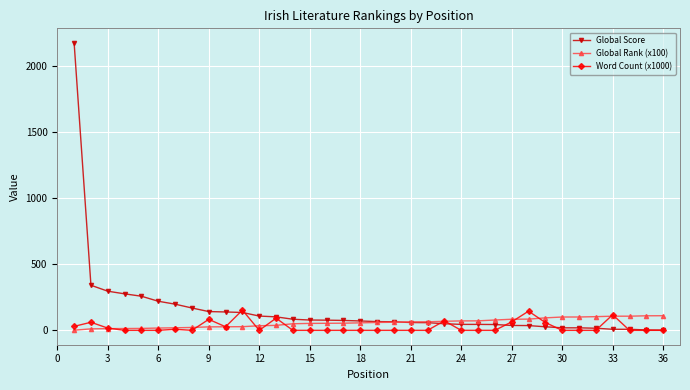

What is the maximum value for Word Count (x1000)?

153.0